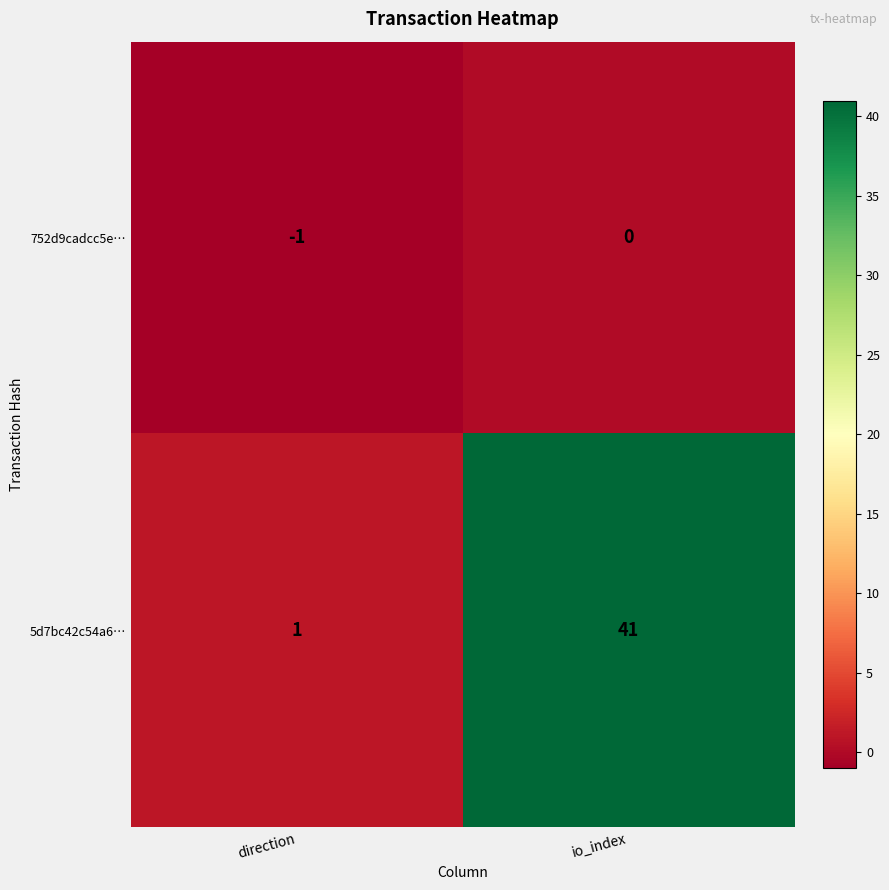

Where is 752d9cadcc5e… nearest to the value 0?

io_index